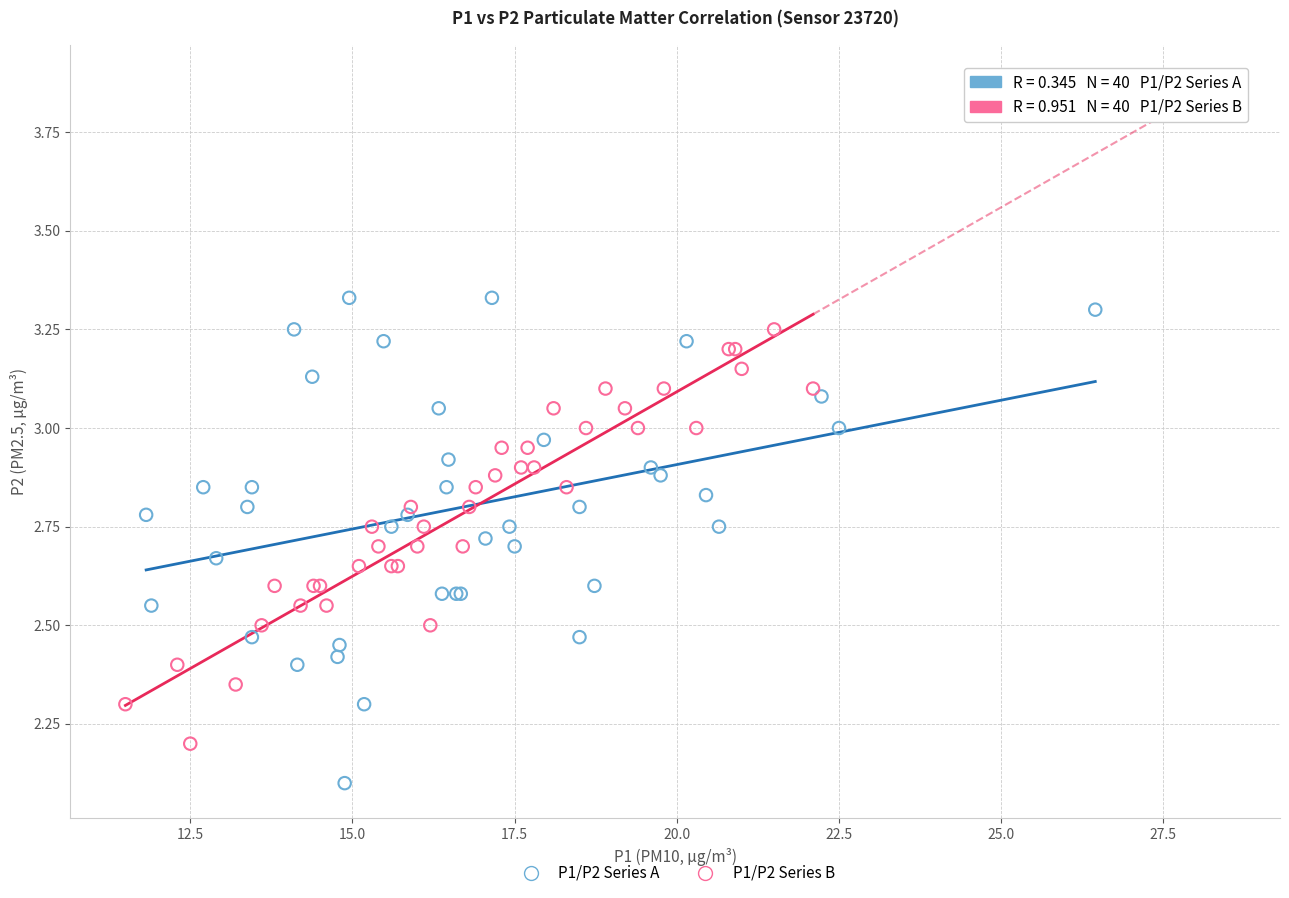

Which series has the largest Y range (max minus min)?

P1/P2 Series A